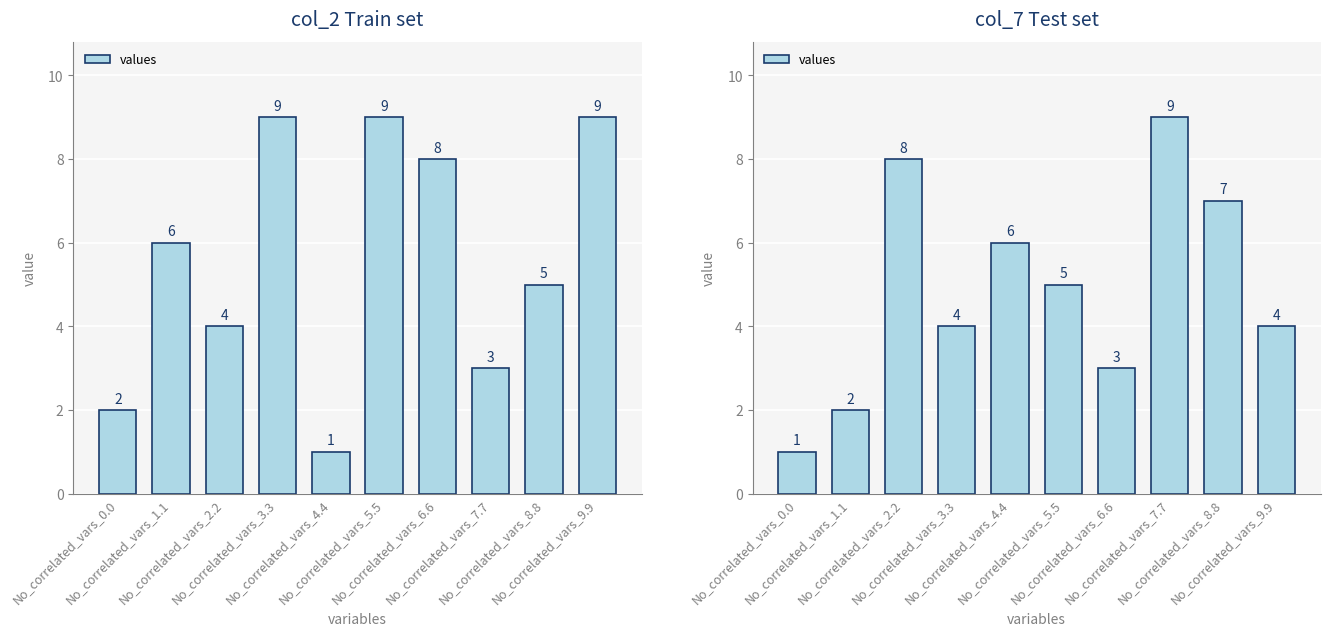

At which category does the chart reach its peak across all series?

No_correlated_vars_7.7